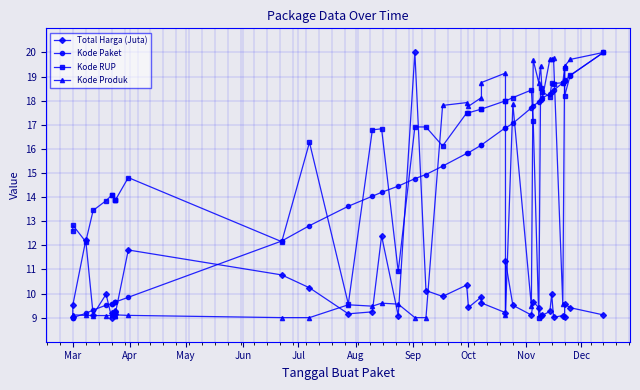

Reading right to left, list all the values displayed in this chart.

Total Harga (Juta): 9.1	9.4	9.6	9.0	9.1	9.0	10.0	9.3	9.1	9.1	9.4	9.7	9.1	9.5	11.3	9.2	9.6	9.9	9.4	10.4	9.9	10.1	20.0	9.1	12.4	9.2	9.2	10.2	10.8	11.8	9.2	9.2	9.3	9.2	9.0	10.0	9.1	12.2	9.5	9.0
Kode Paket: 20.0	19.0	18.8	18.8	18.7	18.4	18.4	18.3	18.1	18.0	18.0	17.8	17.7	17.1	16.9	16.9	16.2	16.2	15.8	15.8	15.3	14.9	14.8	14.5	14.2	14.0	13.6	12.8	12.2	9.8	9.6	9.6	9.6	9.6	9.6	9.5	9.3	9.2	9.0	9.0
Kode RUP: 20.0	19.1	18.2	19.4	18.7	18.7	18.7	18.2	18.4	18.5	9.0	17.1	18.4	18.1	18.0	18.0	17.6	17.6	17.5	17.5	16.1	16.9	16.9	10.9	16.8	16.8	9.6	16.3	12.1	14.8	13.9	13.9	13.9	14.1	14.1	13.9	13.4	12.1	12.8	12.6
Kode Produk: 20.0	19.7	19.4	19.4	9.5	19.8	19.7	19.7	18.1	19.4	18.7	19.7	9.5	17.9	9.1	19.1	18.8	18.1	17.8	17.9	17.8	9.0	9.0	9.6	9.6	9.5	9.5	9.0	9.0	9.1	9.1	9.1	9.1	9.1	9.1	9.1	9.1	9.1	9.1	9.1